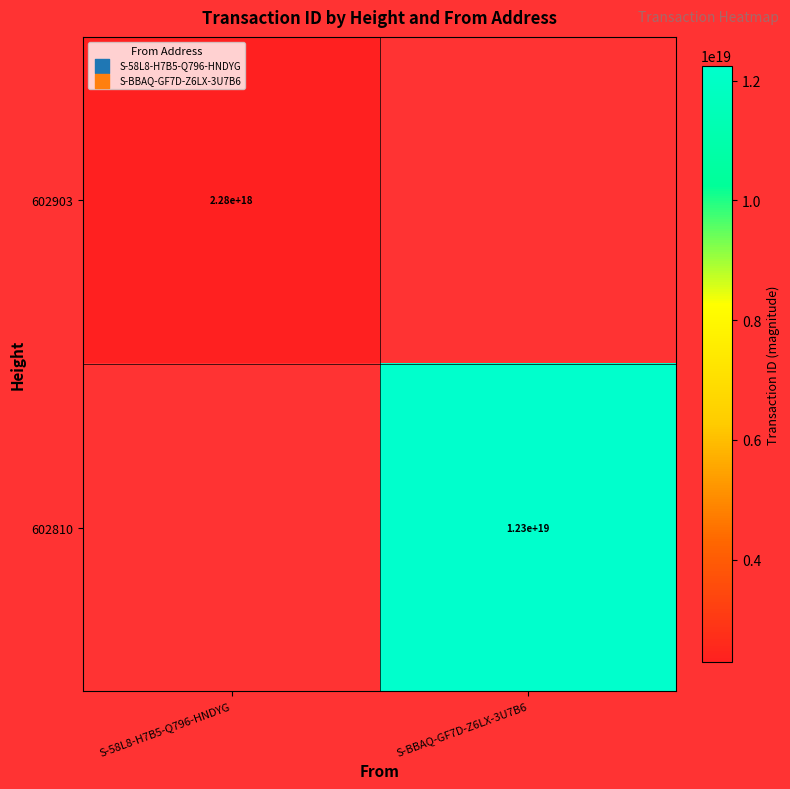

The value of 602810 at S-BBAQ-GF7D-Z6LX-3U7B6 is 12300000000000000000. True or false?

True